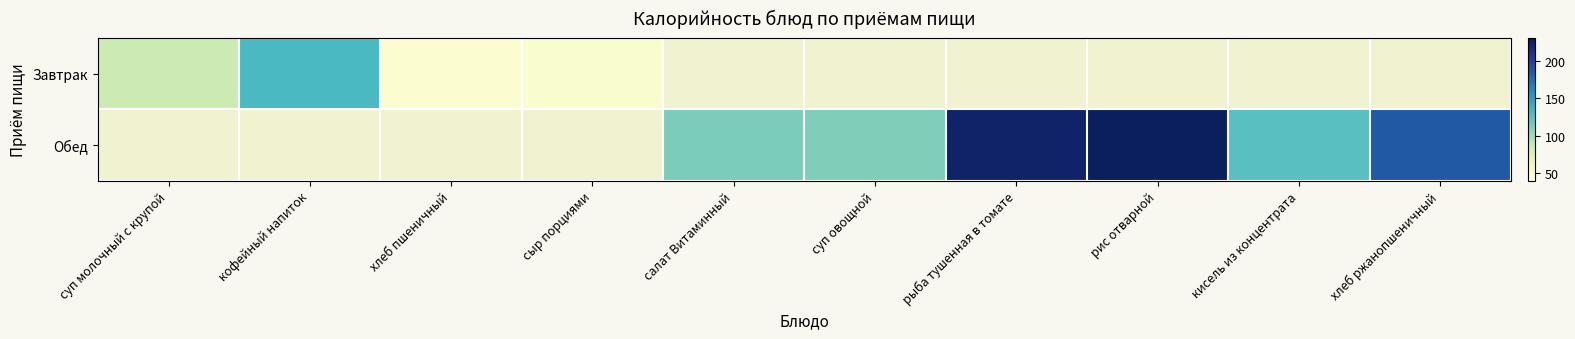

Is the value of Завтрак at кисель из концентрата greater than the value of Обед at хлеб пшеничный?

No